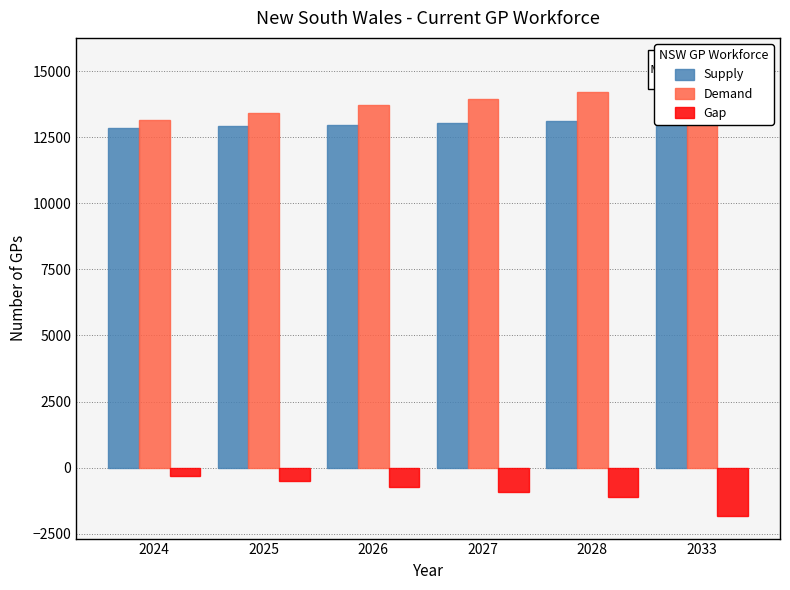

Reading left to right, extract all data points from this chart.

Supply: 12842.2	12913.5	12974.6	13029.6	13119.6	13573.9
Demand: 13157.8	13425.6	13713.6	13962.6	14215.2	15396.6
Gap: -315.6	-512.1	-739.0	-933.0	-1095.6	-1822.7